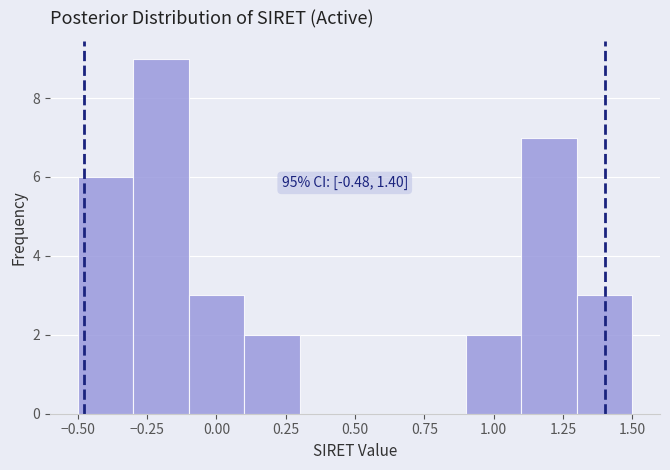

Which range on the x-axis has the tallest bar?

-0.3 to -0.1